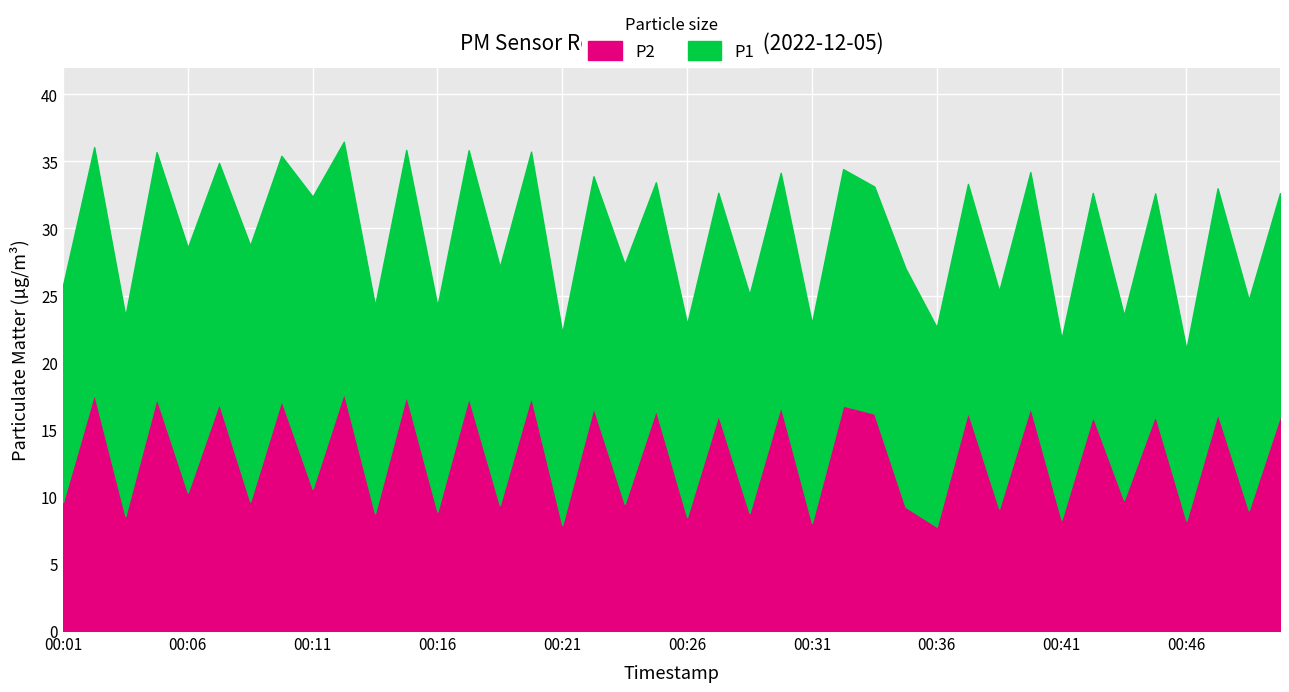

What is the sum of all P1 values?

671.2